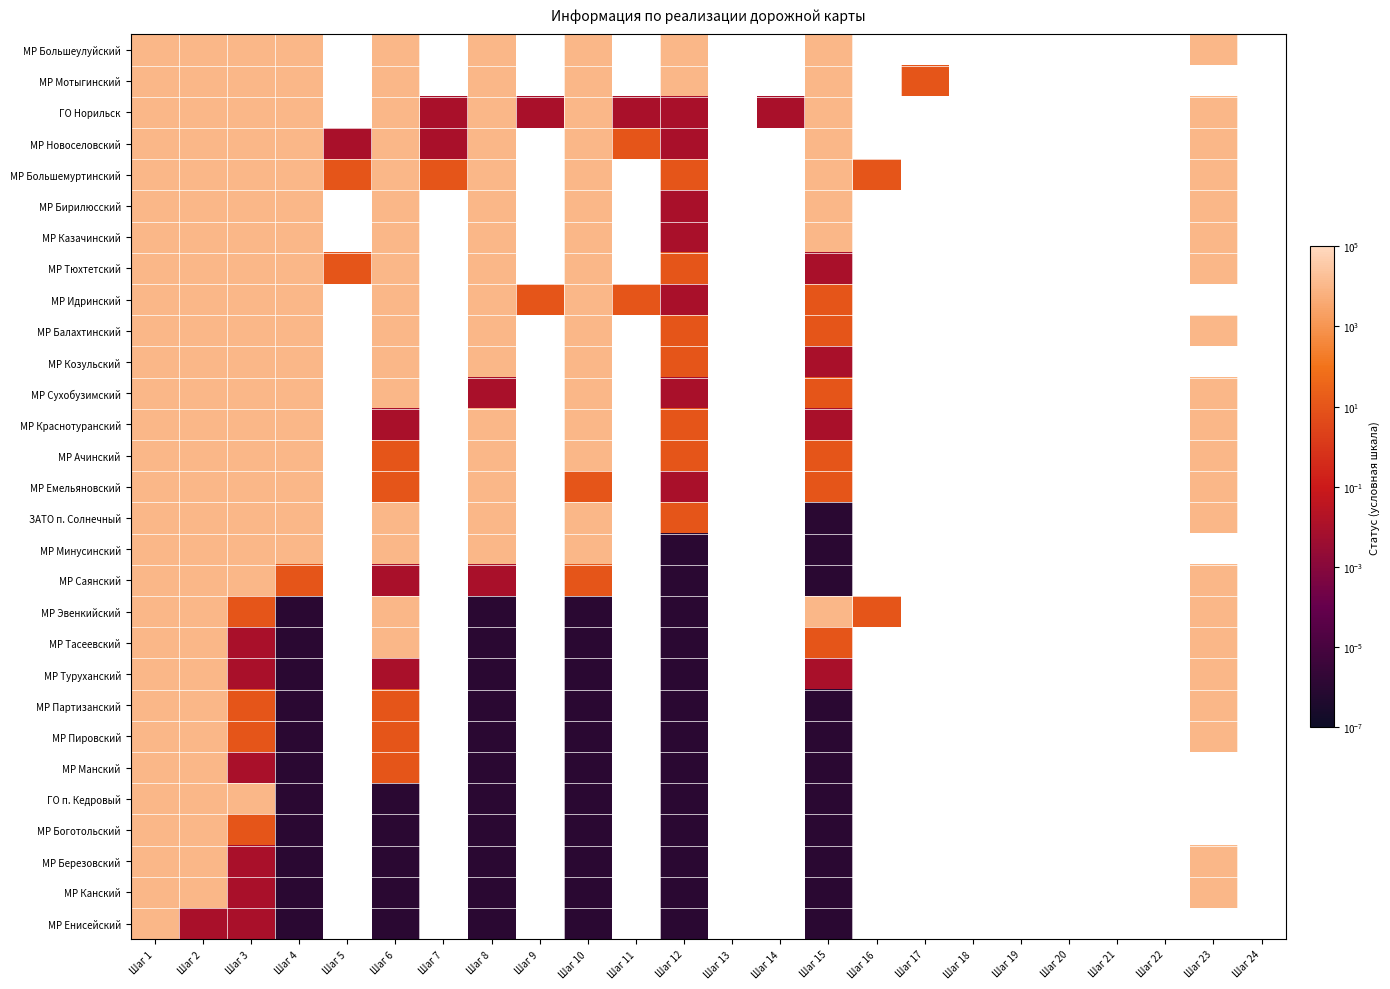

At which category is the sum across all series the highest?

Шаг 1